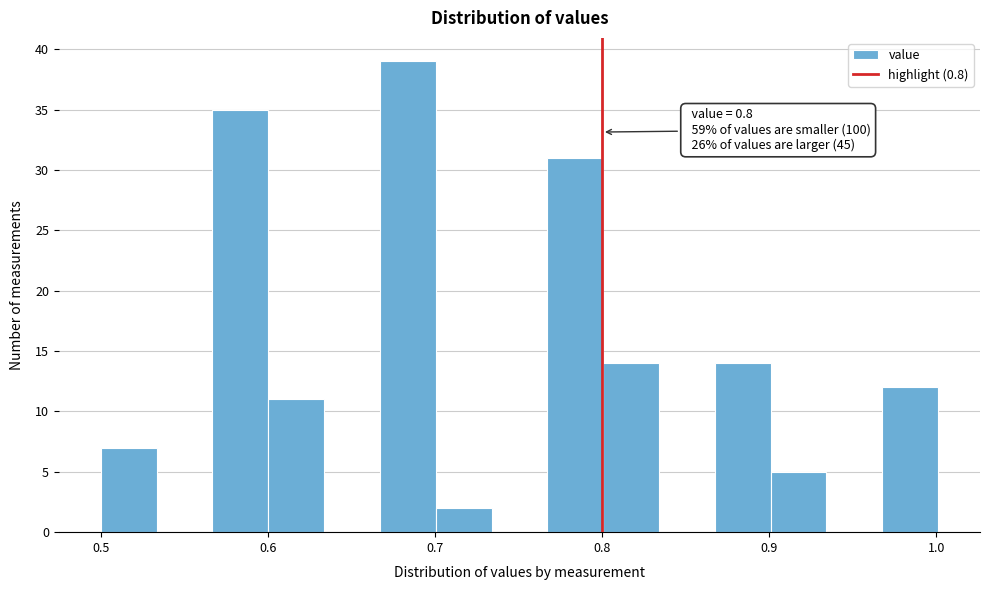

Around what value on the x-axis is the tallest bar? Give the approximate position of its centre, as read against the axis.

0.68